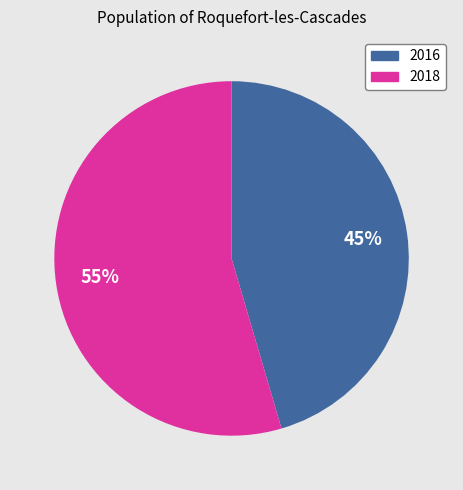

How many slices are in this pie chart?

2